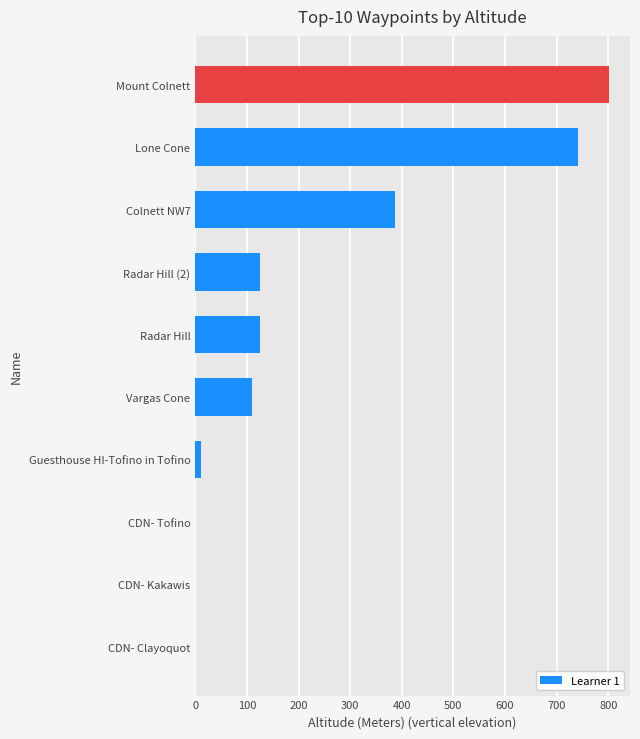

Between CDN- Tofino and Radar Hill, which is larger?

Radar Hill